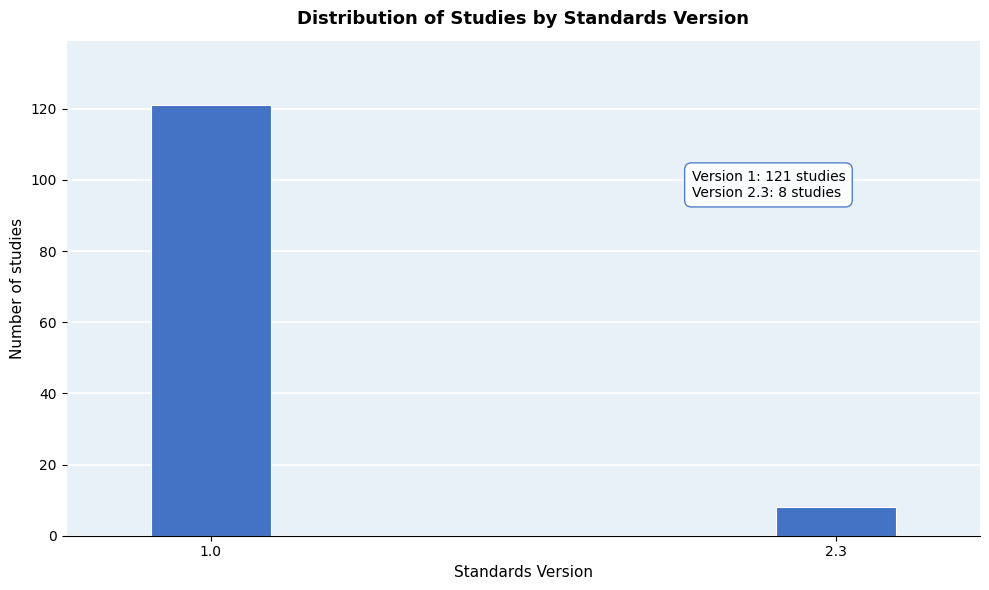

Reading left to right, extract all data points from this chart.

1.0=121	2.3=8